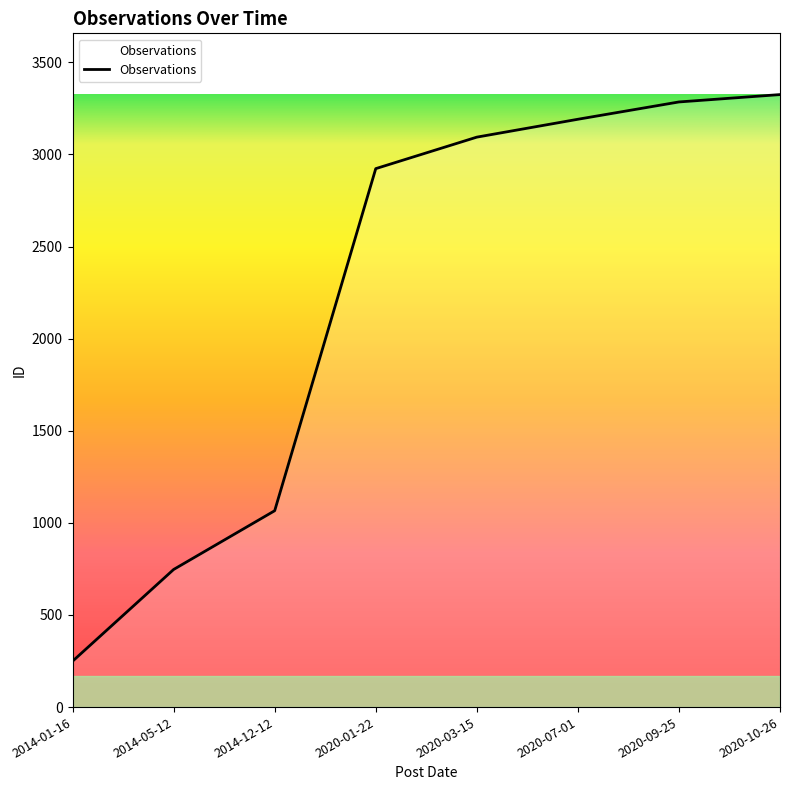

What is the average value?

2235